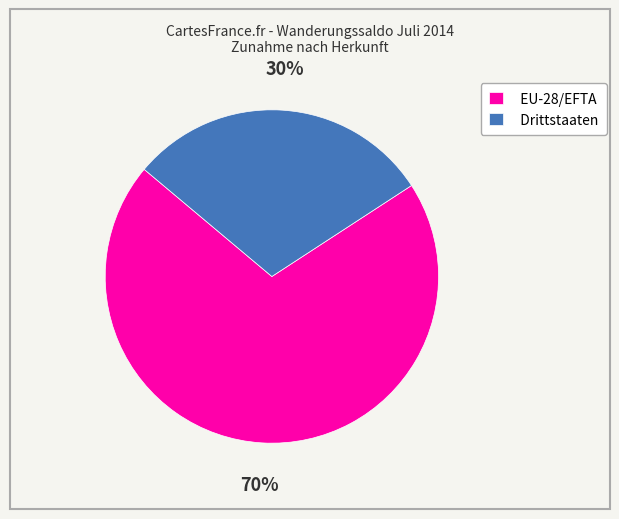

Rank the categories by value from lowest to highest.

Drittstaaten, EU-28/EFTA